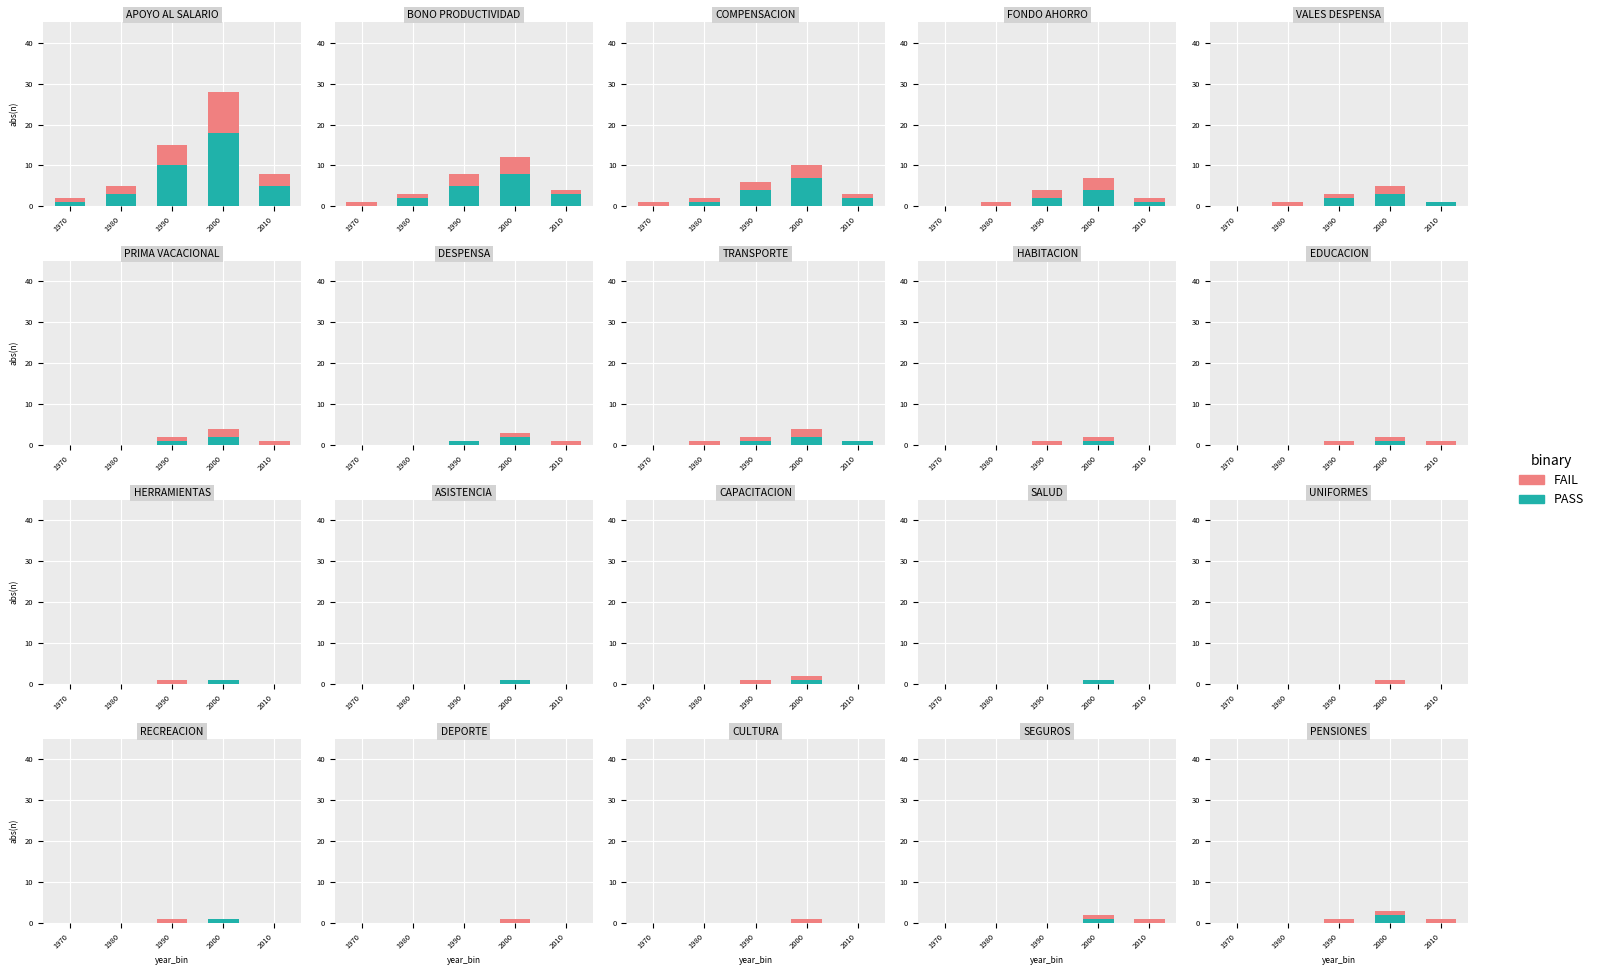

Is it true that FAIL equals 1 at 2010?

True